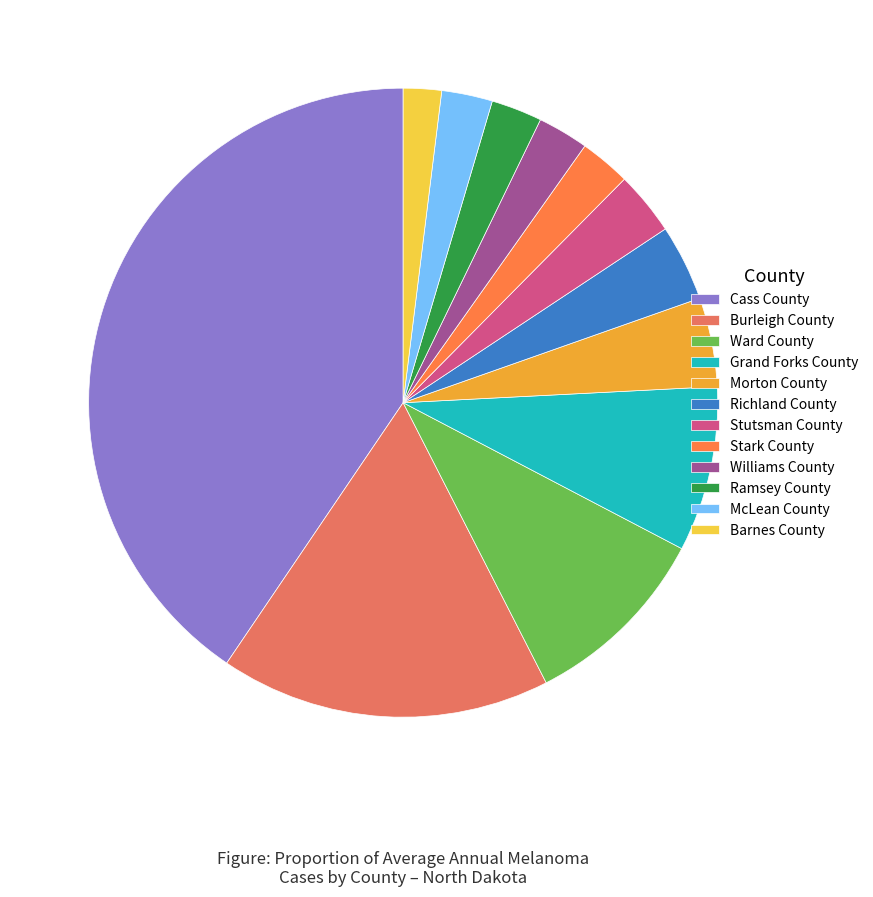

Is there a majority slice in this chart?

No